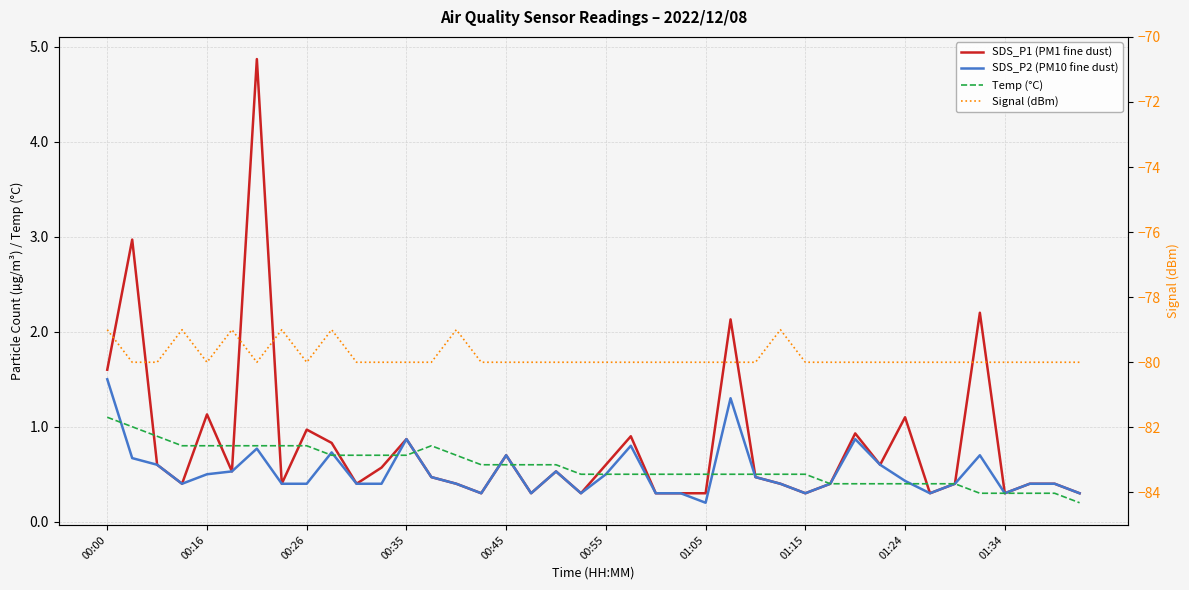

What is the sum of the Signal (dBm) values at 13 and 12?

-160.0